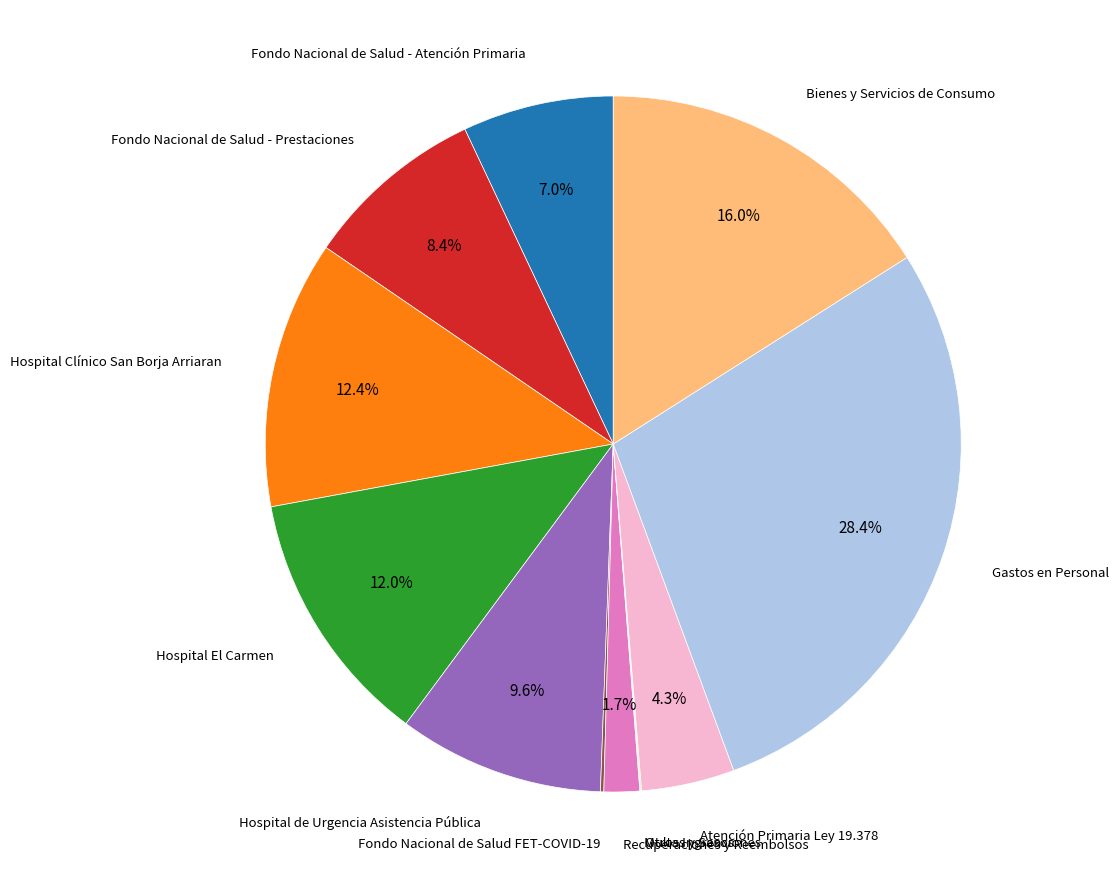

What percentage is NOT represented by Atención Primaria Ley 19.378?

95.7%